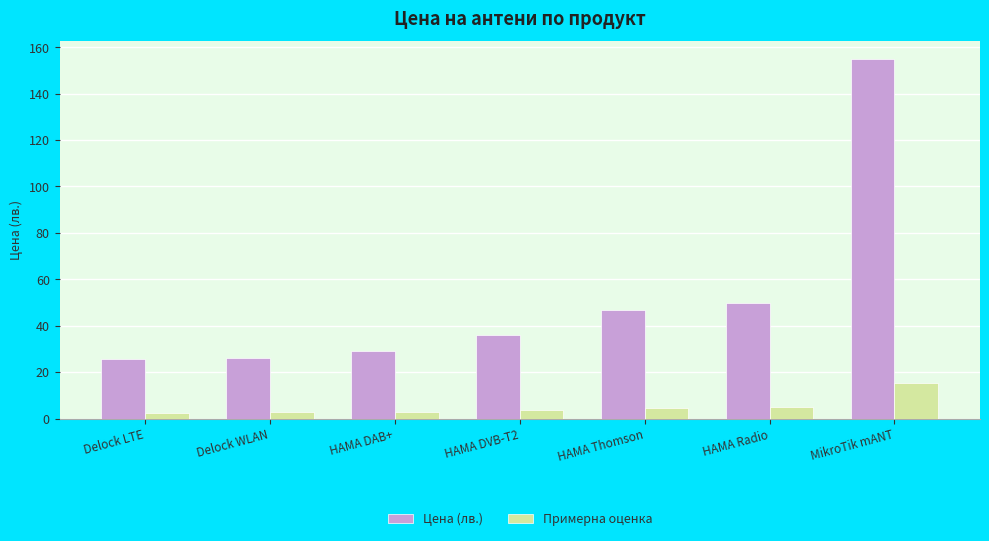

What is the approximate value of Цена (лв.) at HAMA DVB-T2?

36.0